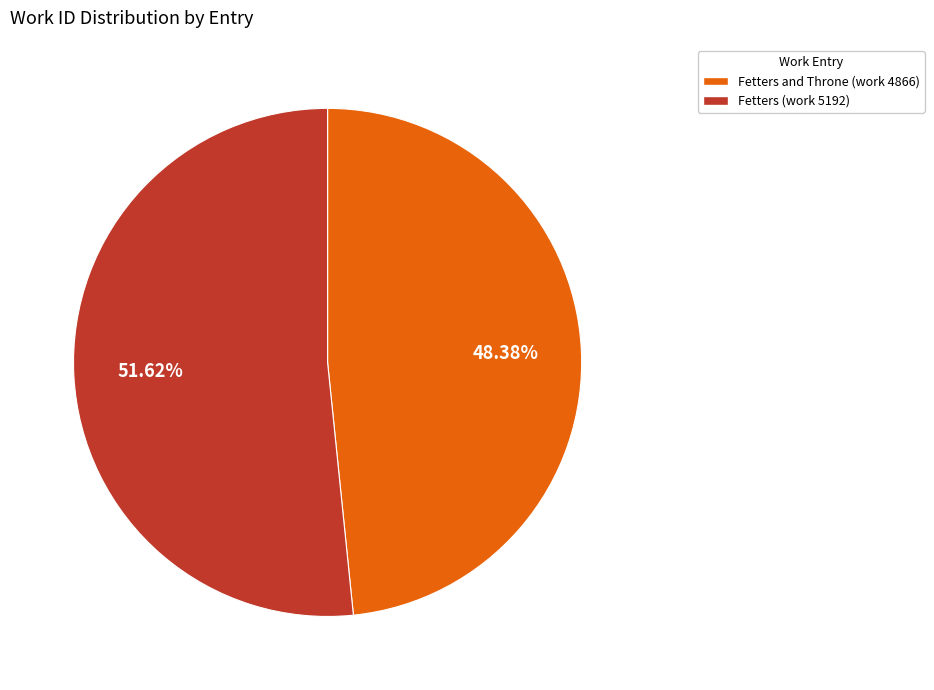

What is the largest slice in the pie chart?

Fetters (work 5192)